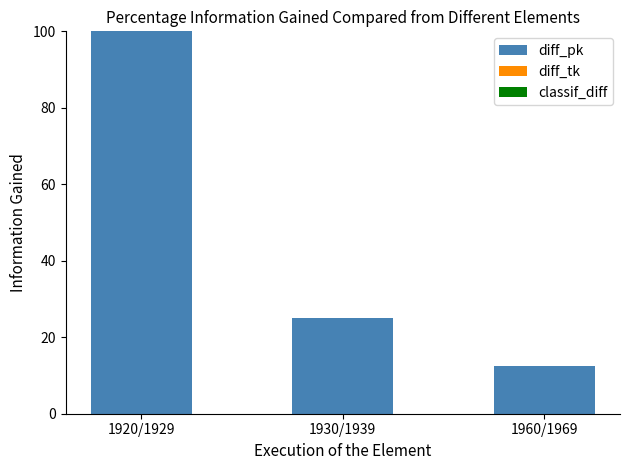

How many bars are there in total?

3